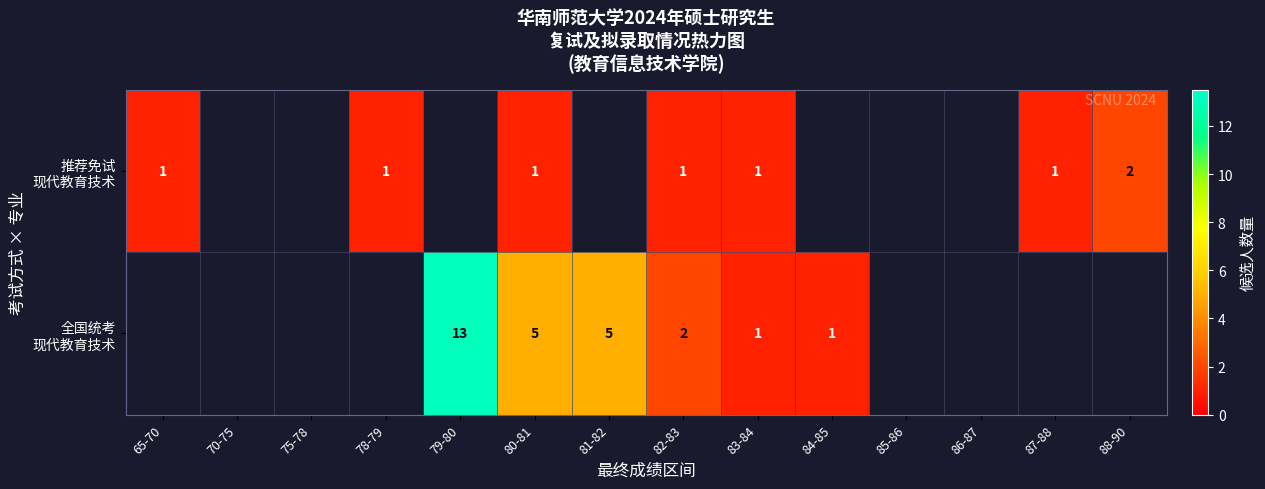

Which category has the lowest value across all series?

65-70